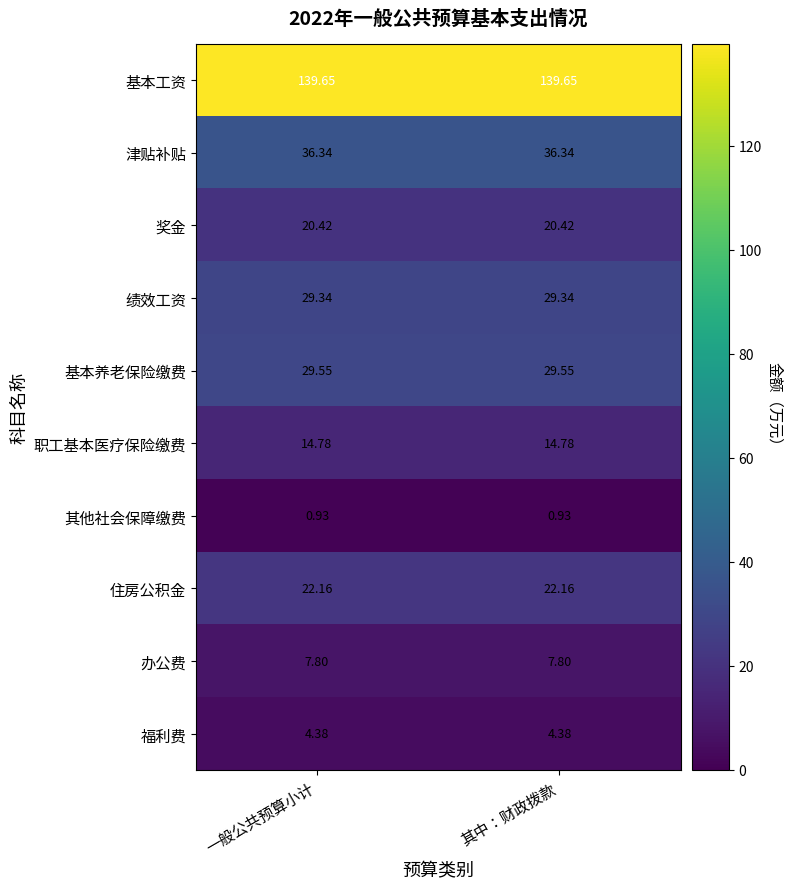

What is the greatest value displayed?

139.7